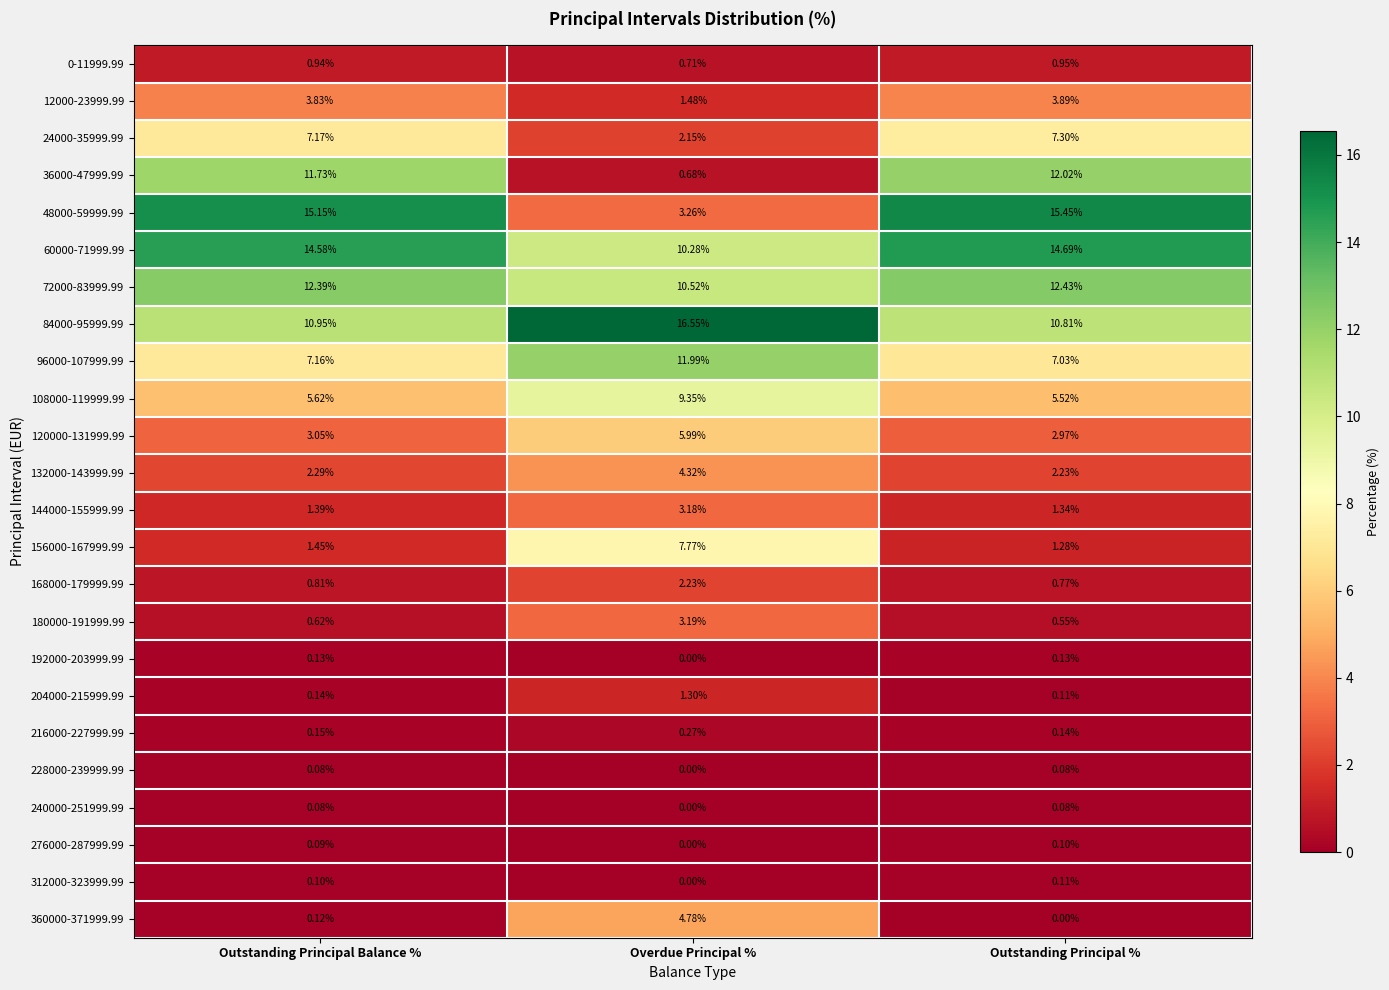

List the labels in order of 84000-95999.99 value, largest first.

Overdue Principal %, Outstanding Principal Balance %, Outstanding Principal %